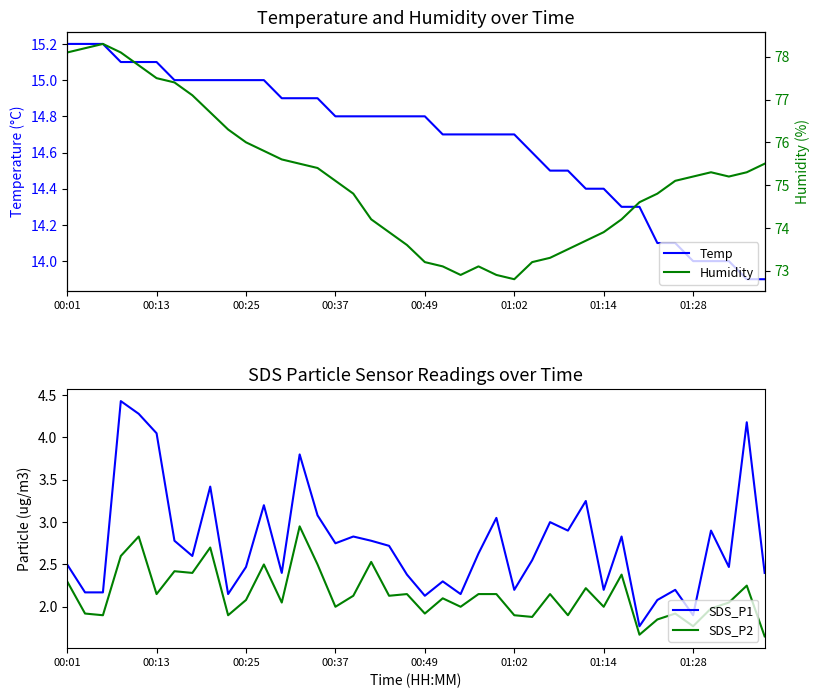

What is the highest value of the SDS_P1 series?

4.4